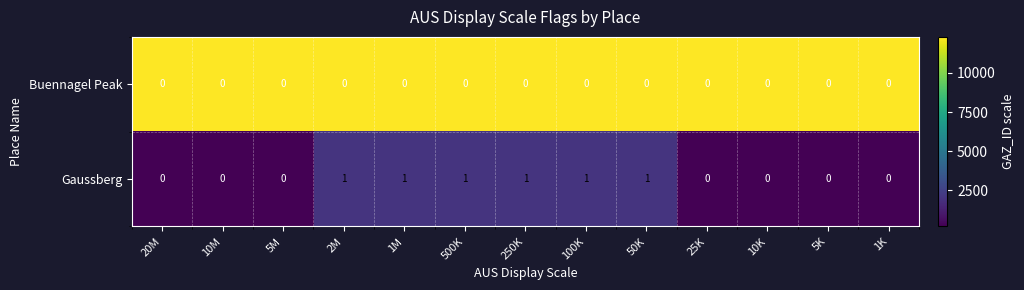

What is the difference between the highest and lowest values at 5M?

0